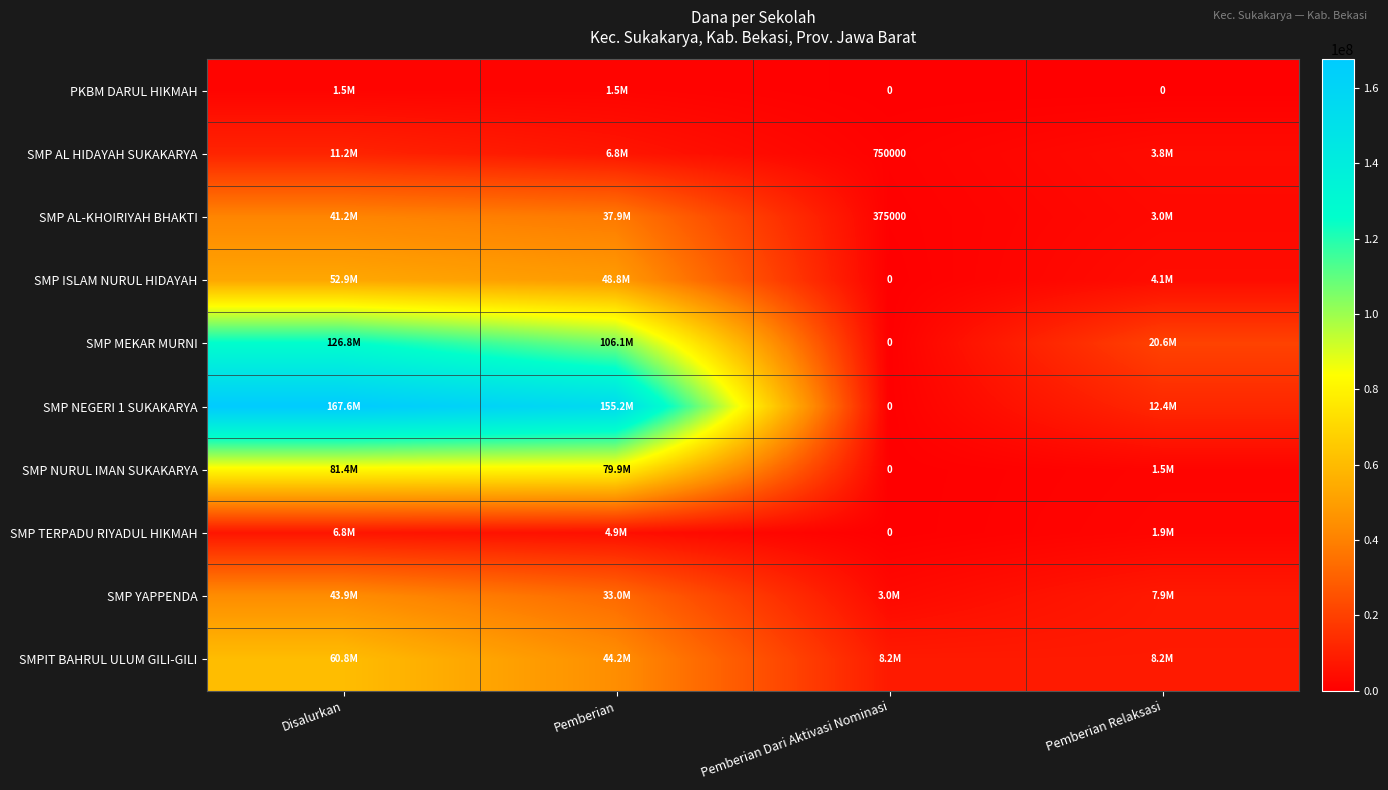

What is the difference between the SMP AL-KHOIRIYAH BHAKTI values at Pemberian Dari Aktivasi Nominasi and Disalurkan?

40875000